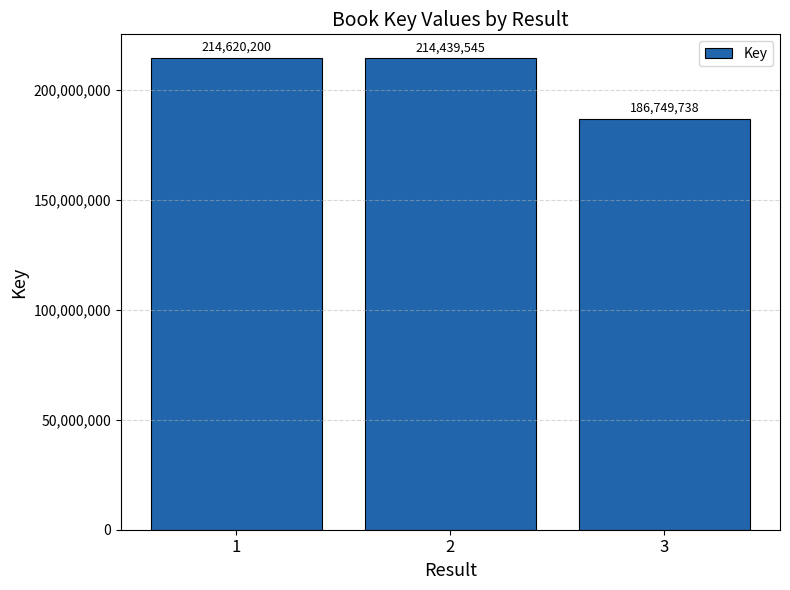

Read the value at 3.

186749738